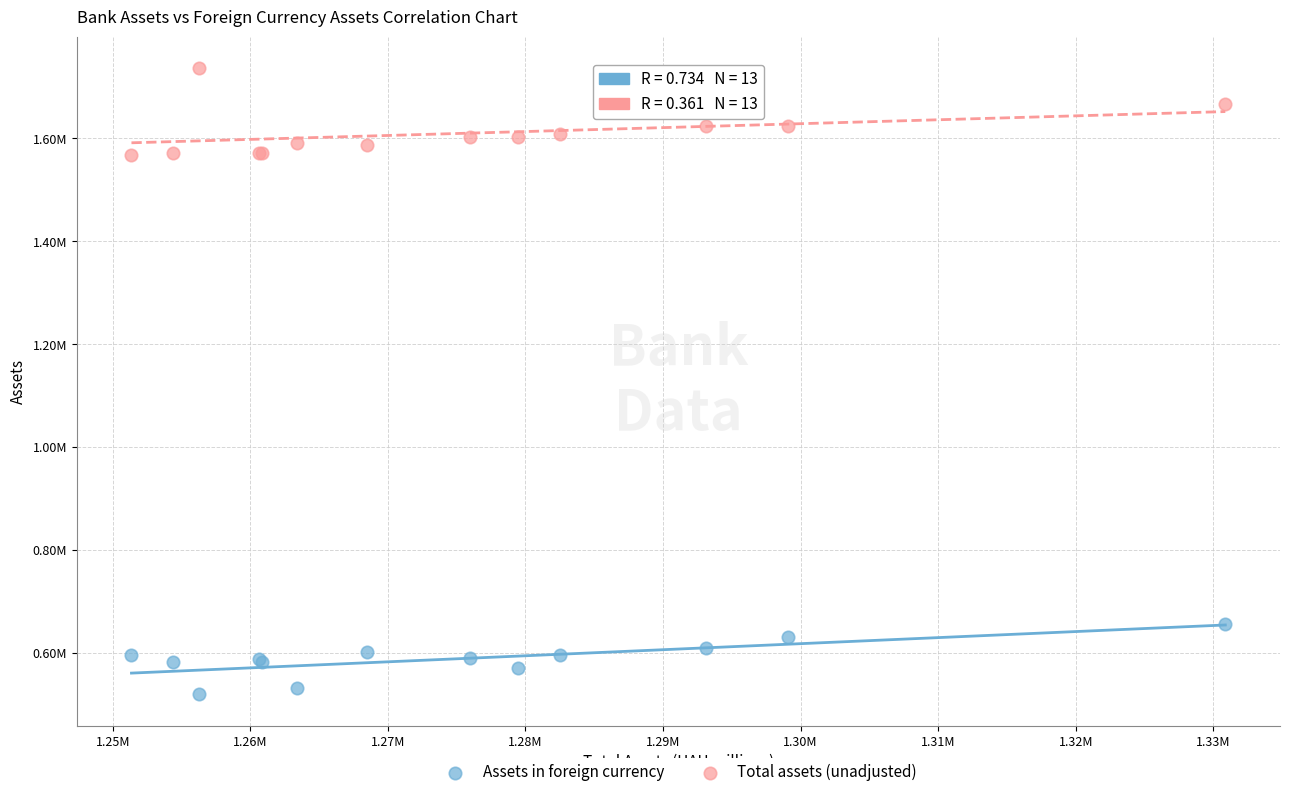

Which series contains the lowest Y value?

Assets in foreign currency